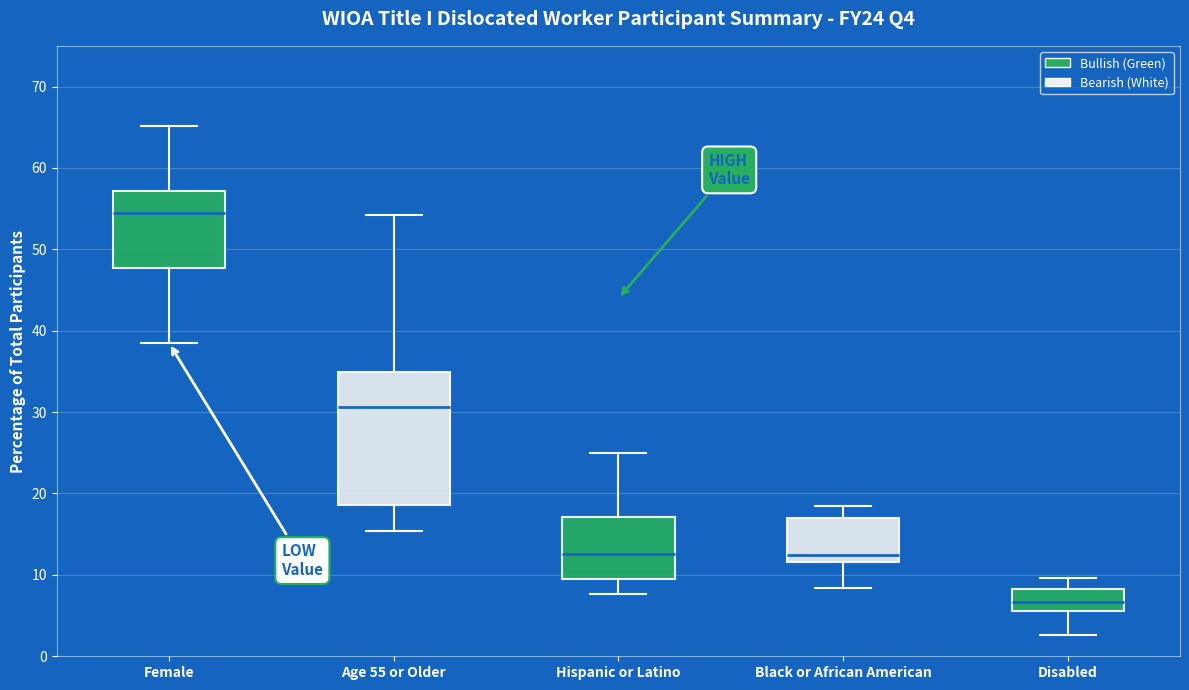

Where does the lower whisker of the box for Black or African American end on the y-axis? The values are not printed on the chart, so give them approximately, as read against the axis.

8